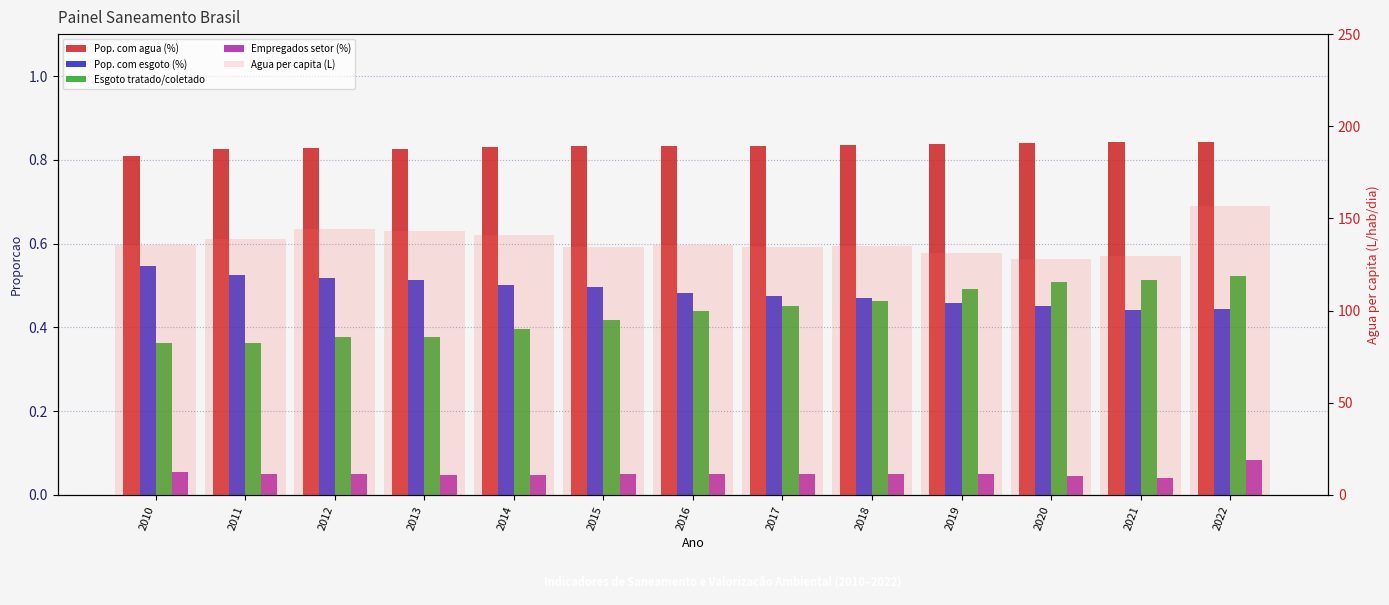

What is the spread (max minus min) of values at 2016?

135.4